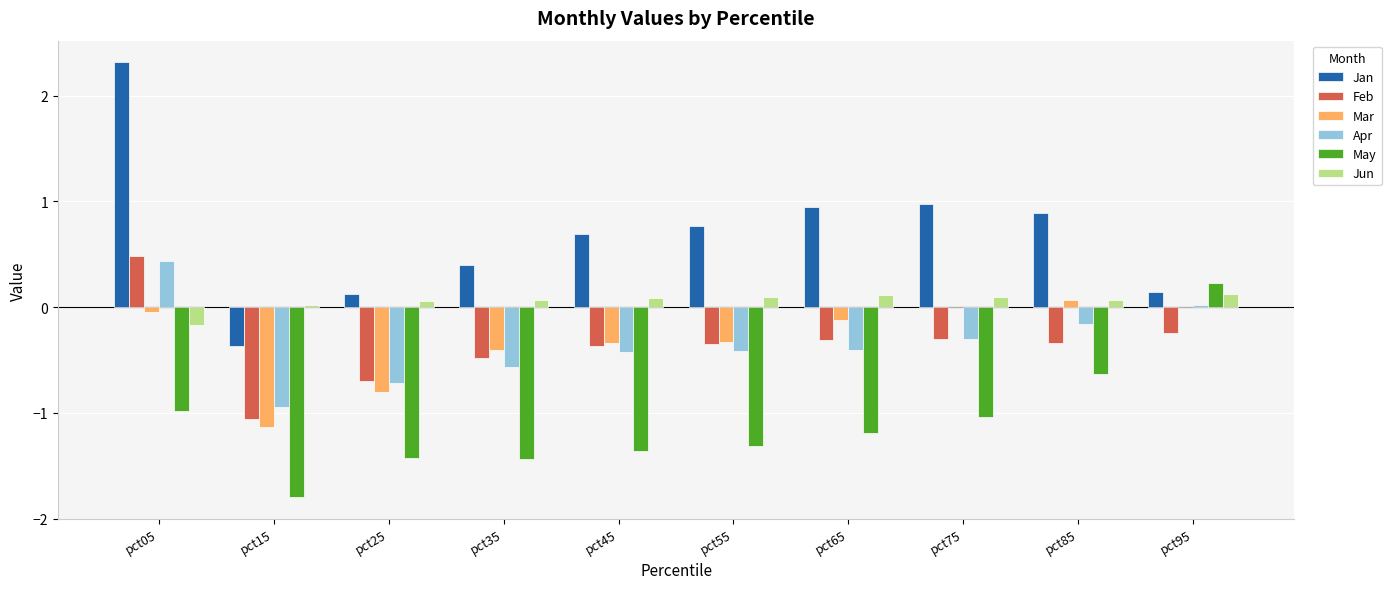

The value of Jan at pct15 is -0.2. True or false?

False